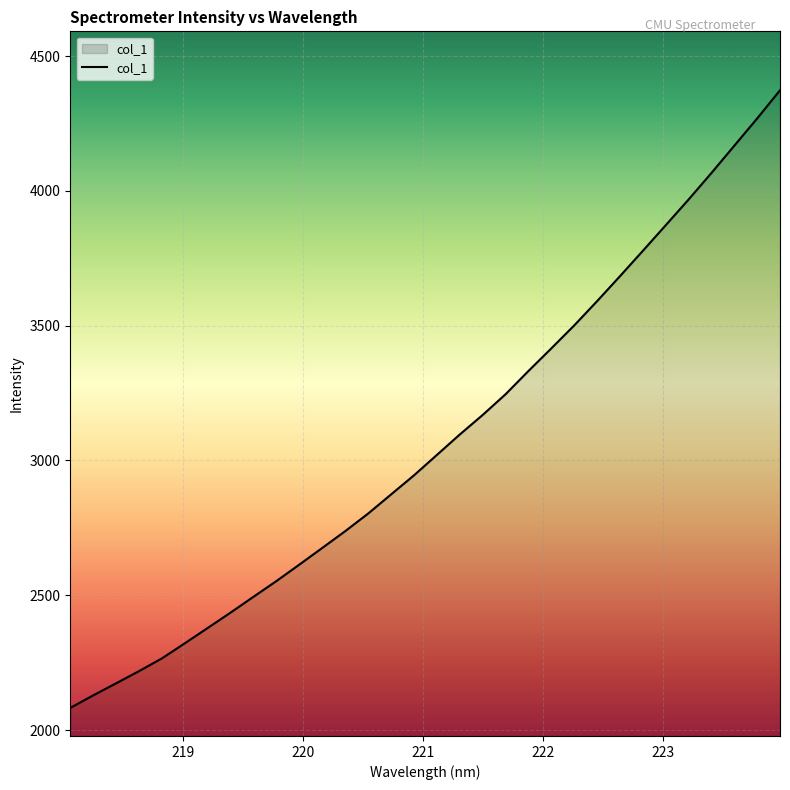

What is the difference between the maximum and minimum values?

2291.2